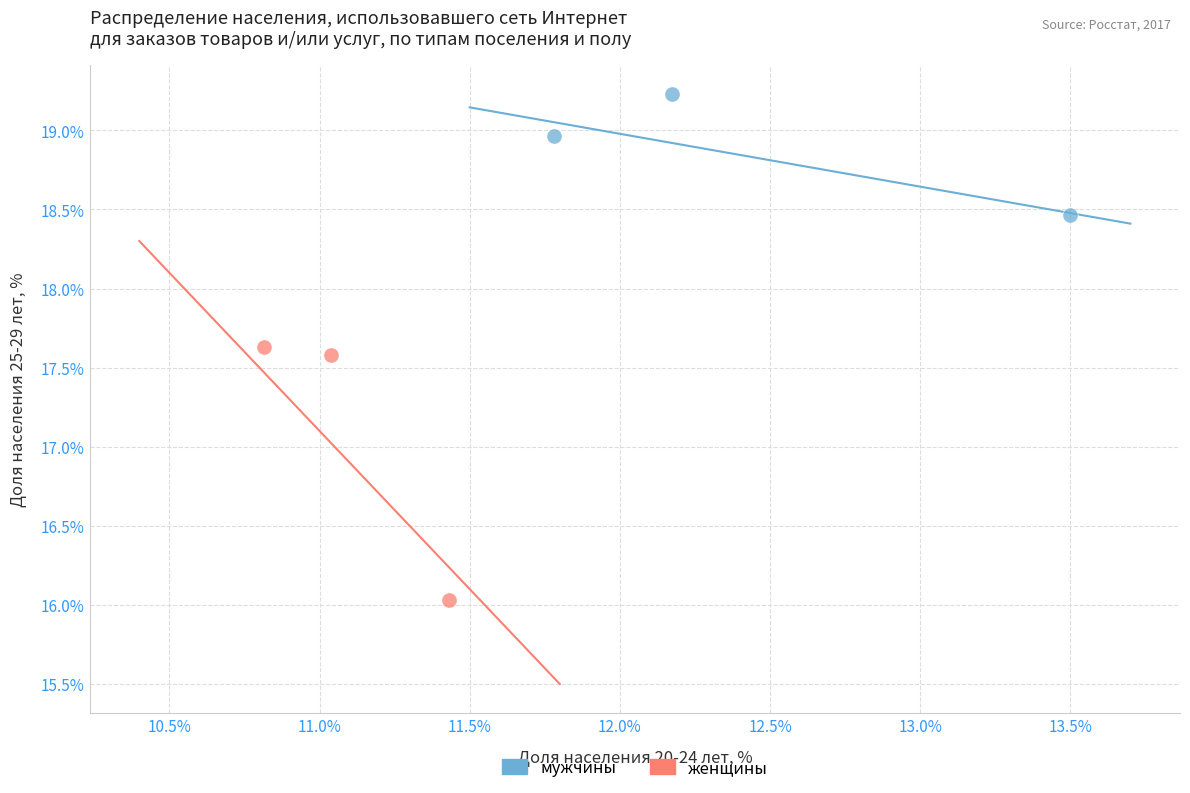

Which series reaches the minimum Y coordinate?

женщины